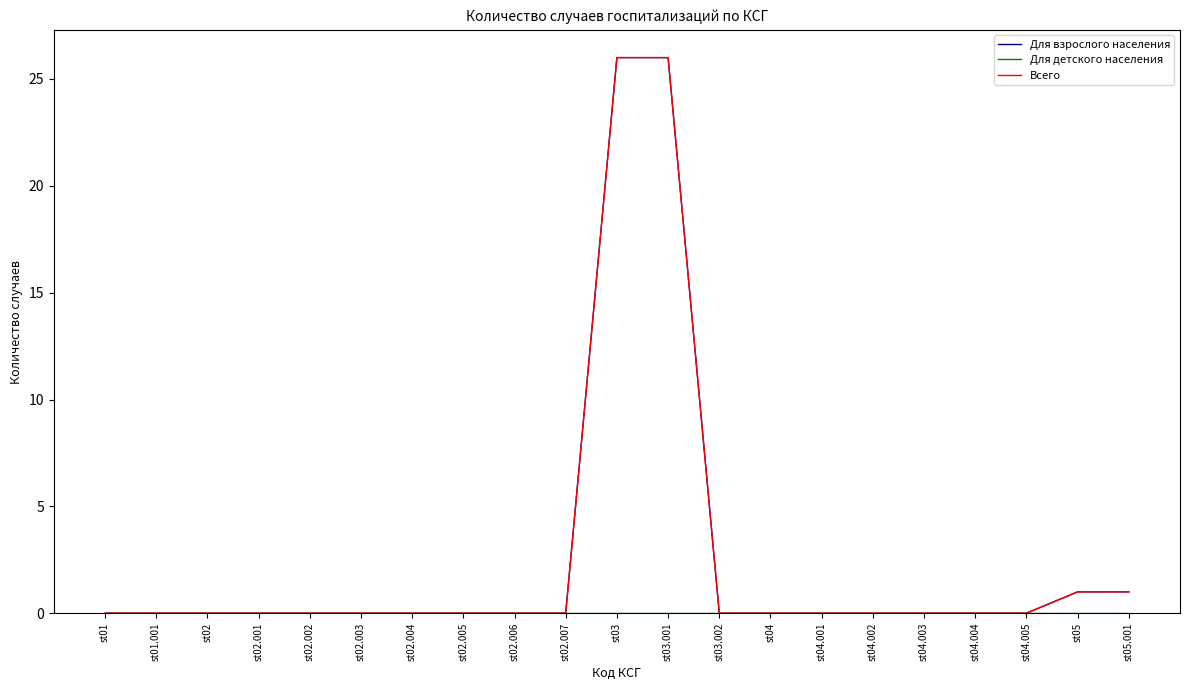

What position from the right is st02.004?

15